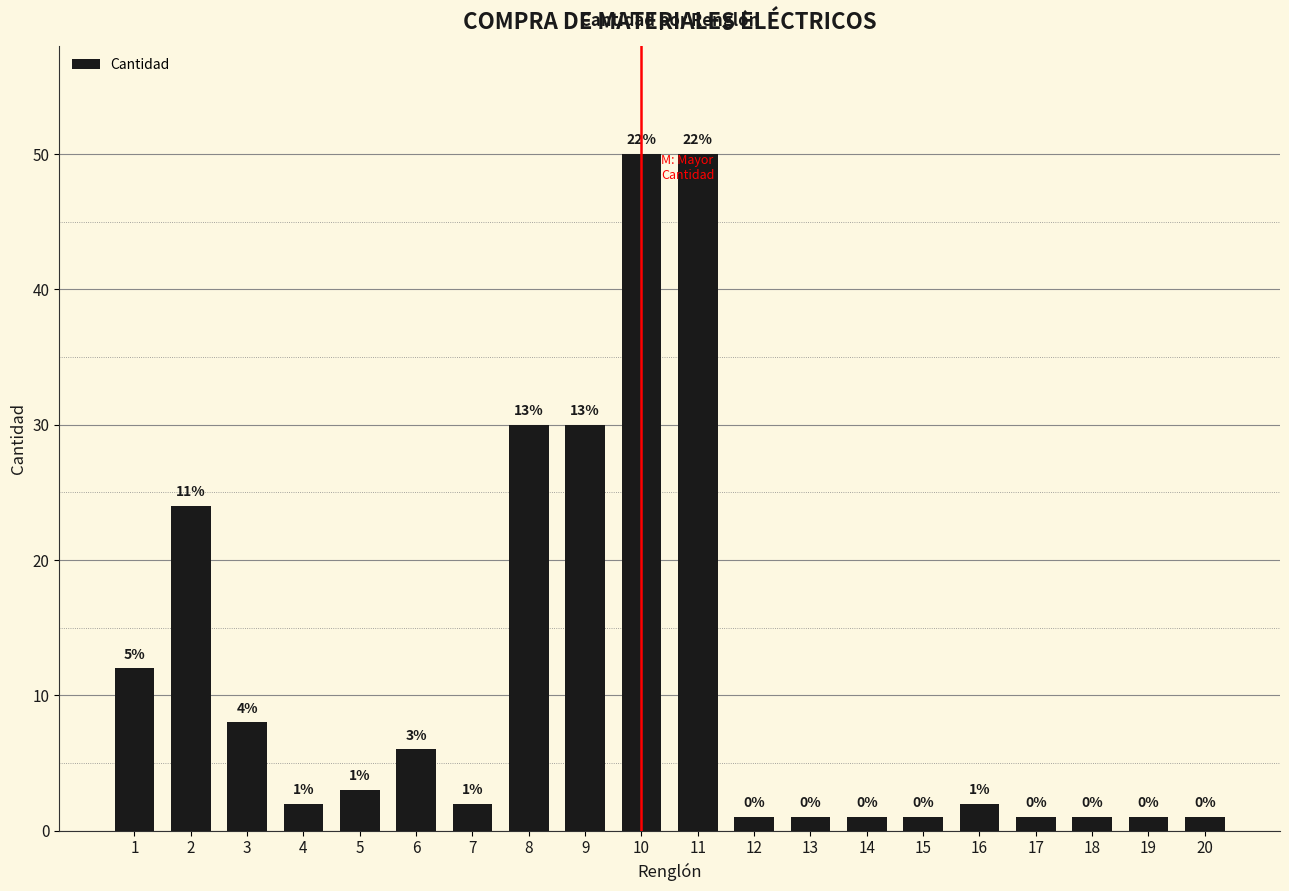

Where is the data nearest to the value 25?

2